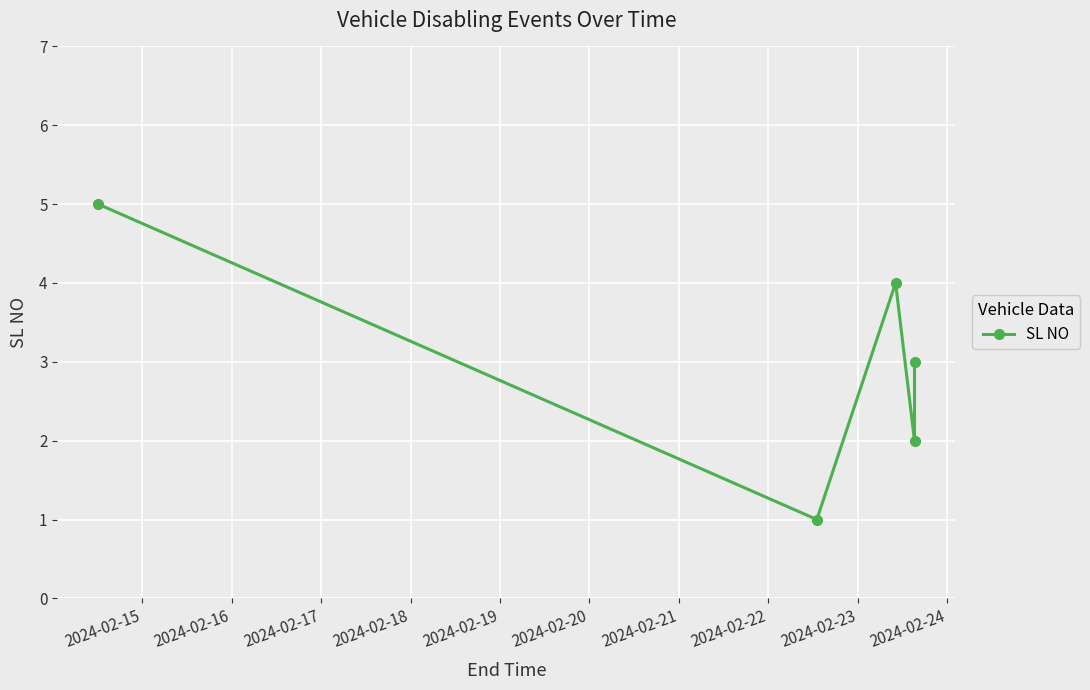

What is the greatest value displayed?

5